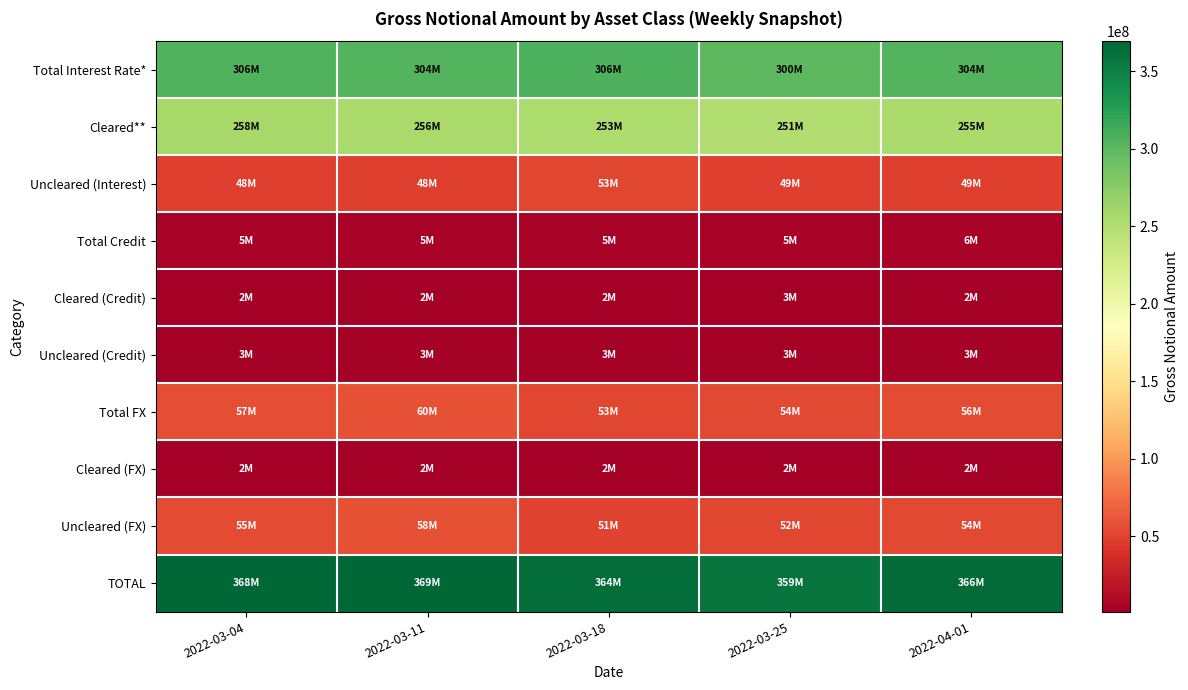

At which category is the sum across all series the highest?

2022-03-11